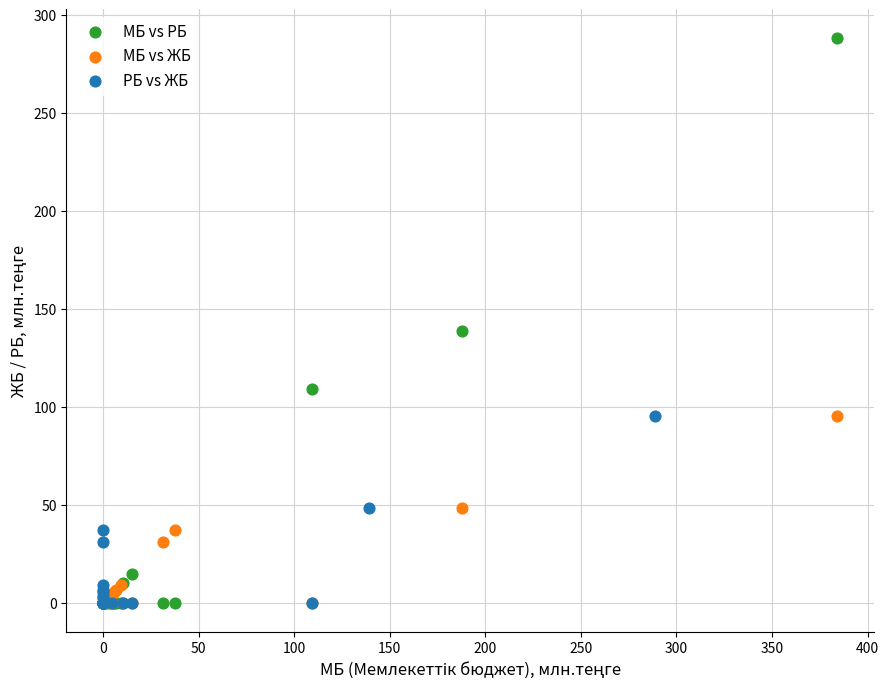

Which series has the widest spread of Y values?

МБ vs РБ